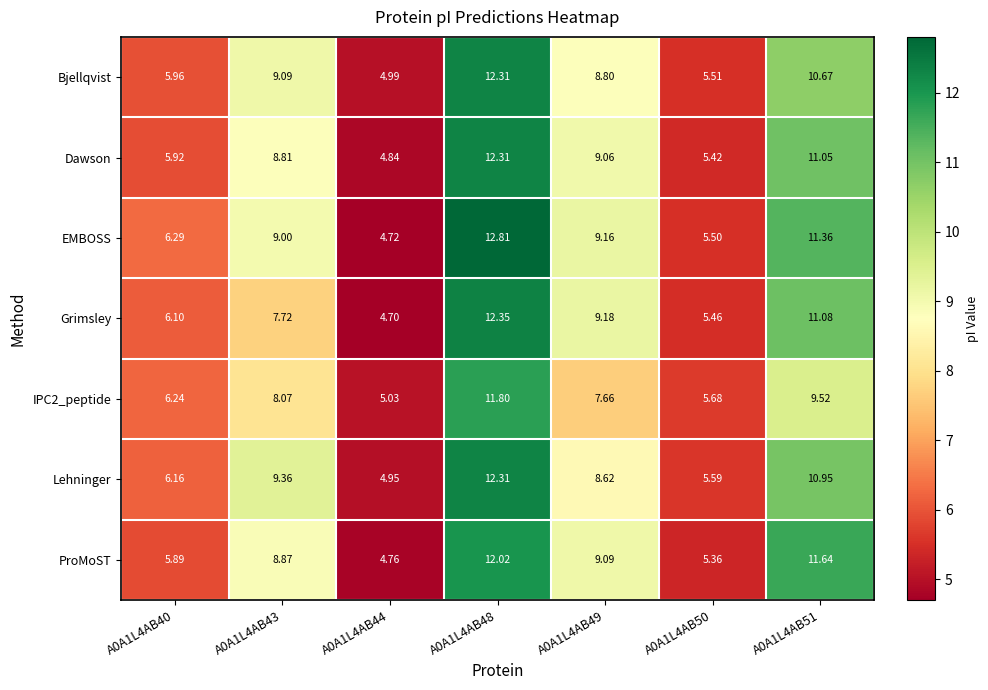

Which series has the largest total across all categories?

EMBOSS